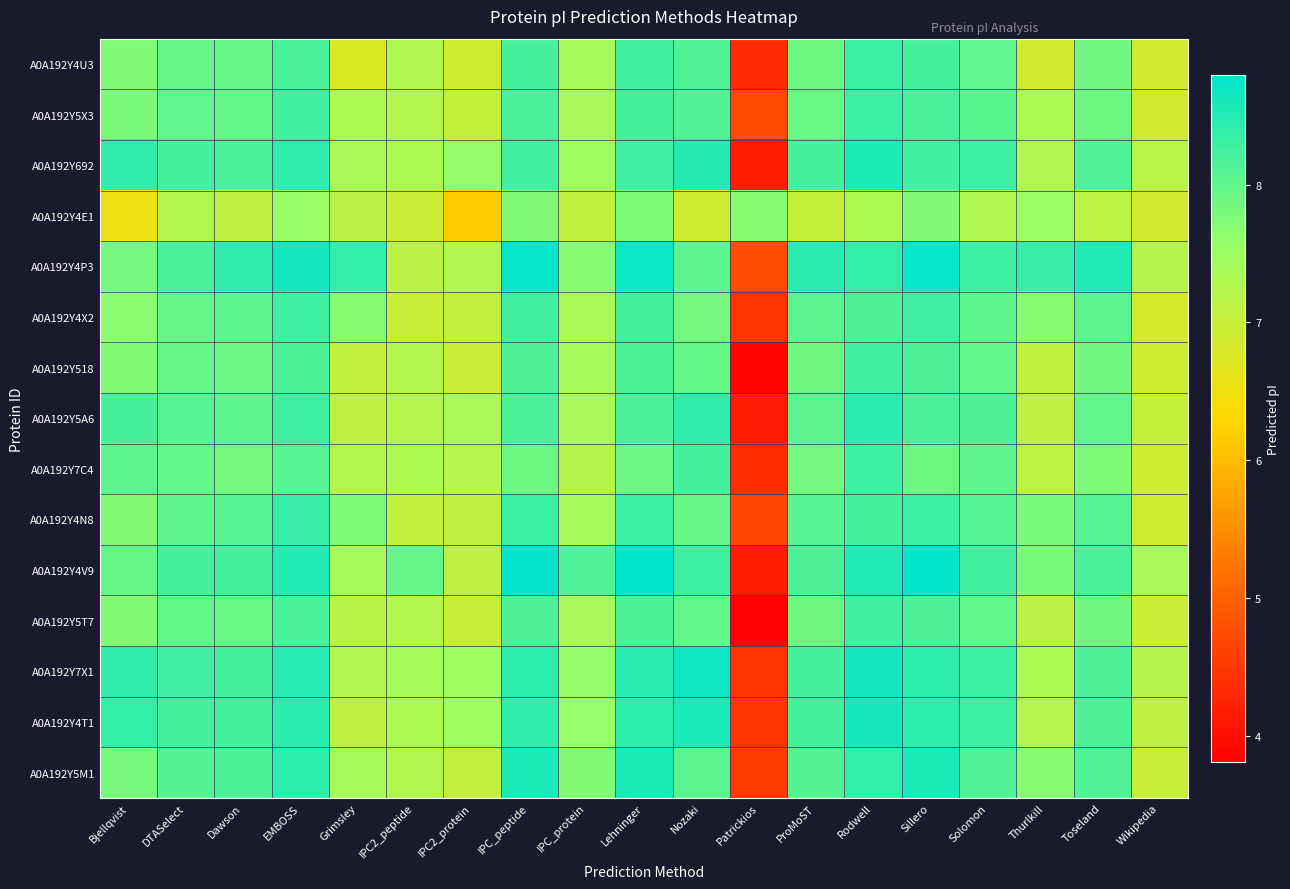

Which series has the largest range (max minus min)?

A0A192Y4V9